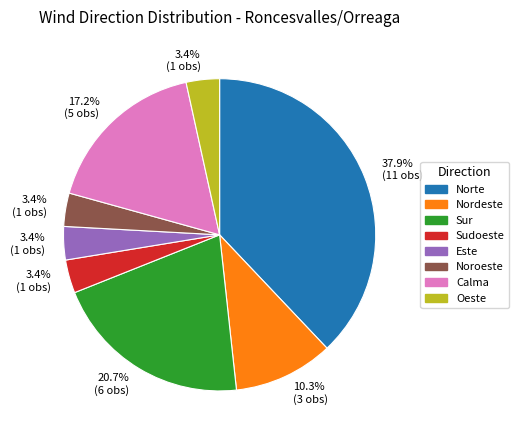

To the nearest percent, what percentage of the pie is Calma?

17%